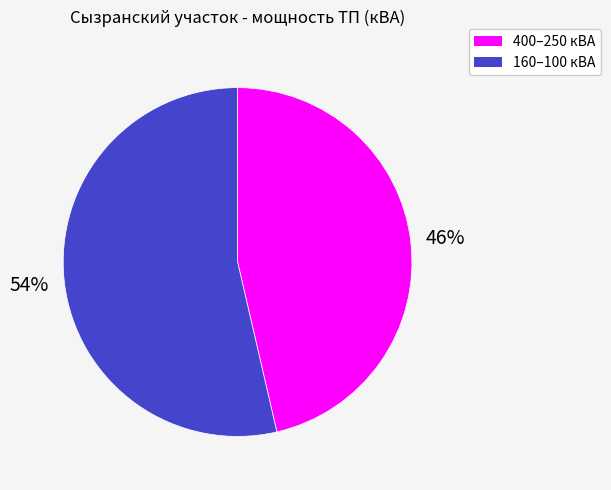

Does 400–250 кВА account for over 50% of the chart?

No